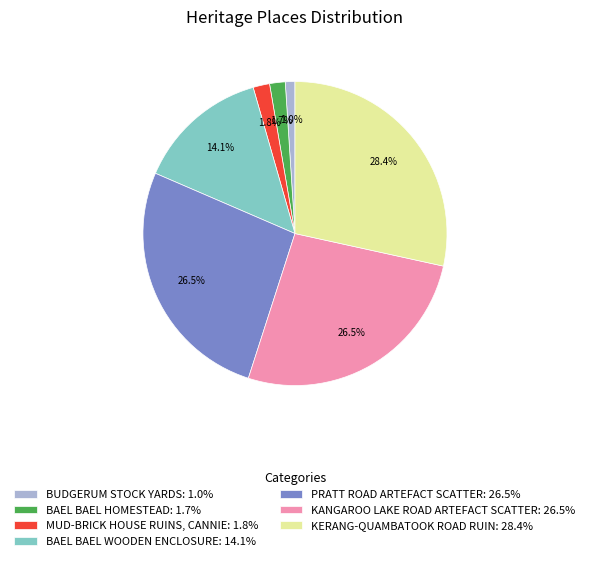

To the nearest percent, what is the average slice percentage?

14%